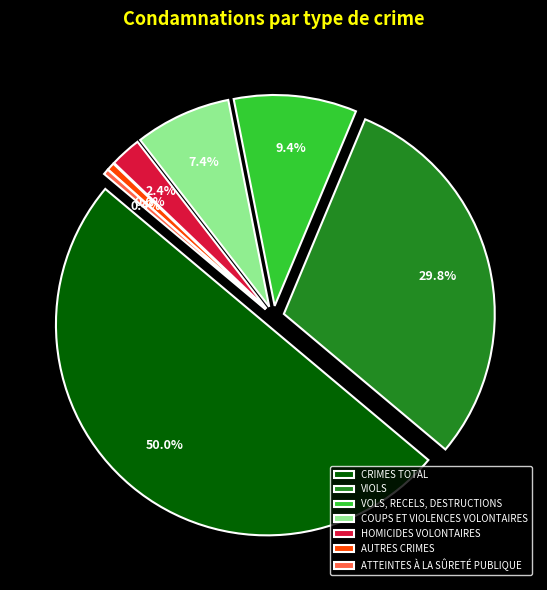

Count the number of slices in the pie.

7